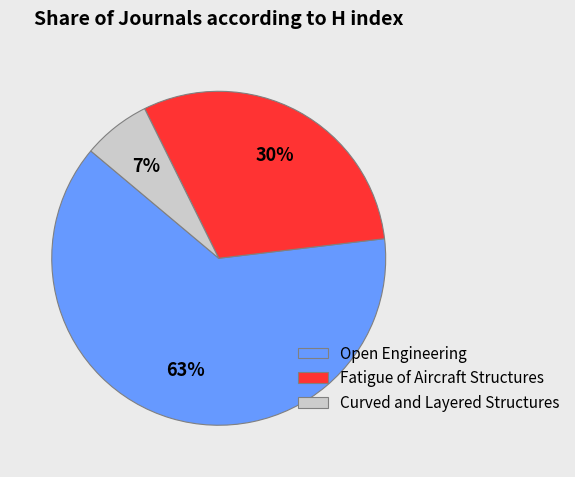

Combined, do Open Engineering and Fatigue of Aircraft Structures account for over 50%?

Yes